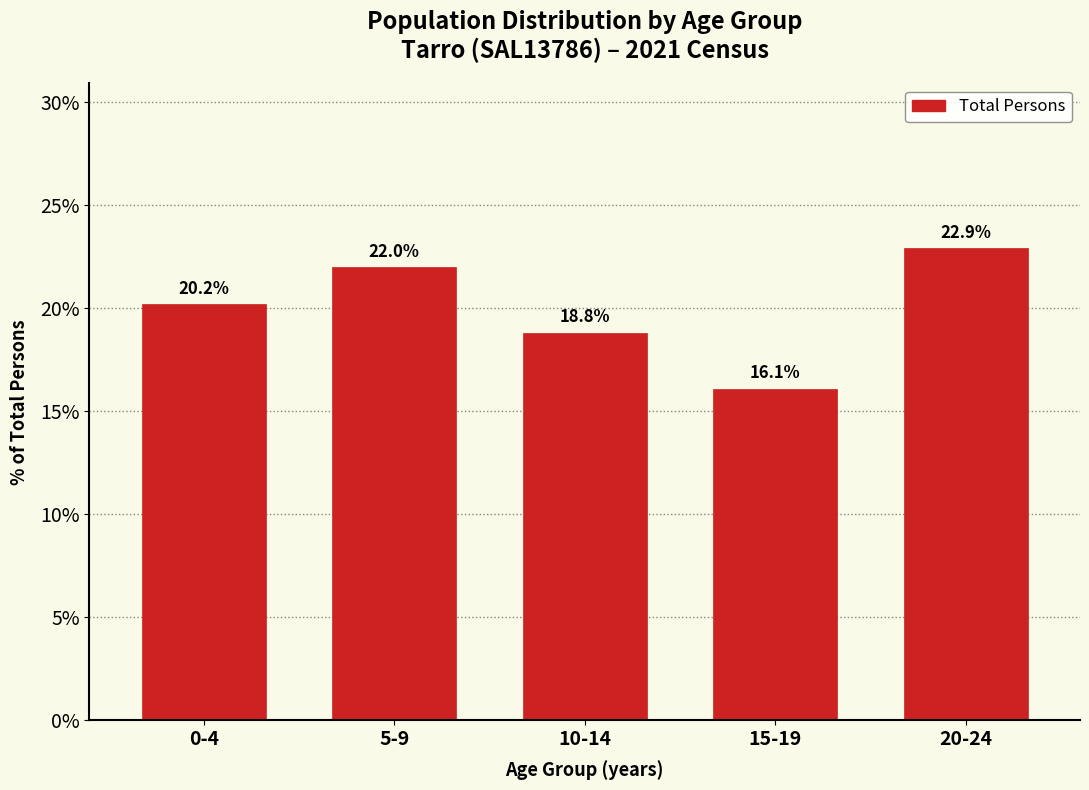

Reading right to left, transcribe all the data shown in this chart.

22.9	16.1	18.8	22.0	20.2